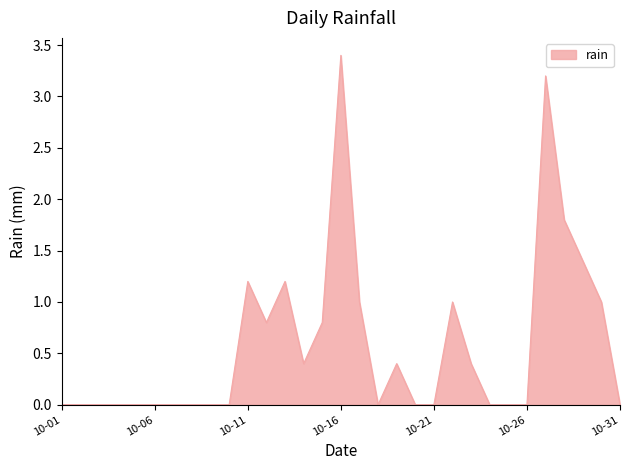

What is the difference between the maximum and minimum values?

3.4